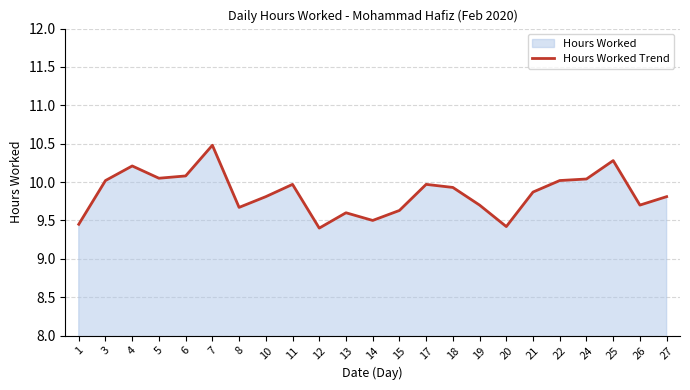

True or false: the data shows 10.0 at 3.

True